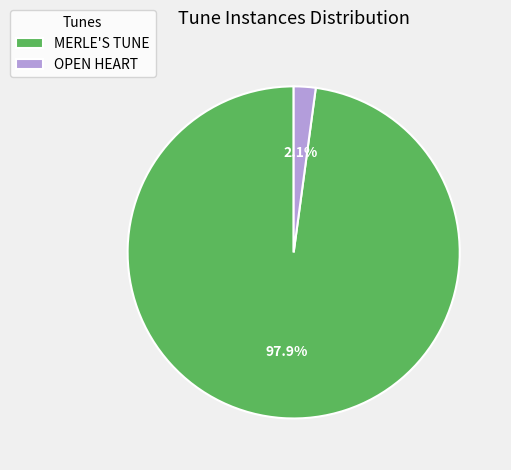

What is the total percentage of OPEN HEART and MERLE'S TUNE?

100.0%